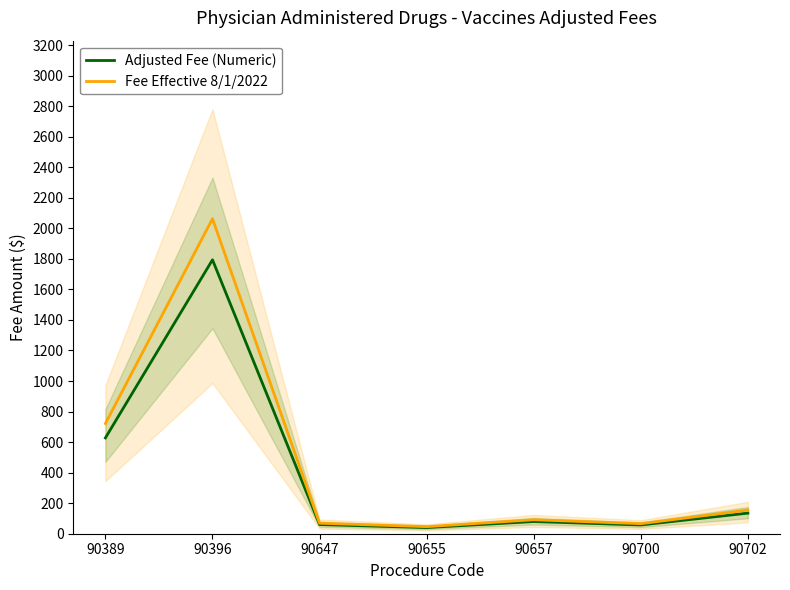

Which series has the widest spread of values?

Fee Effective 8/1/2022